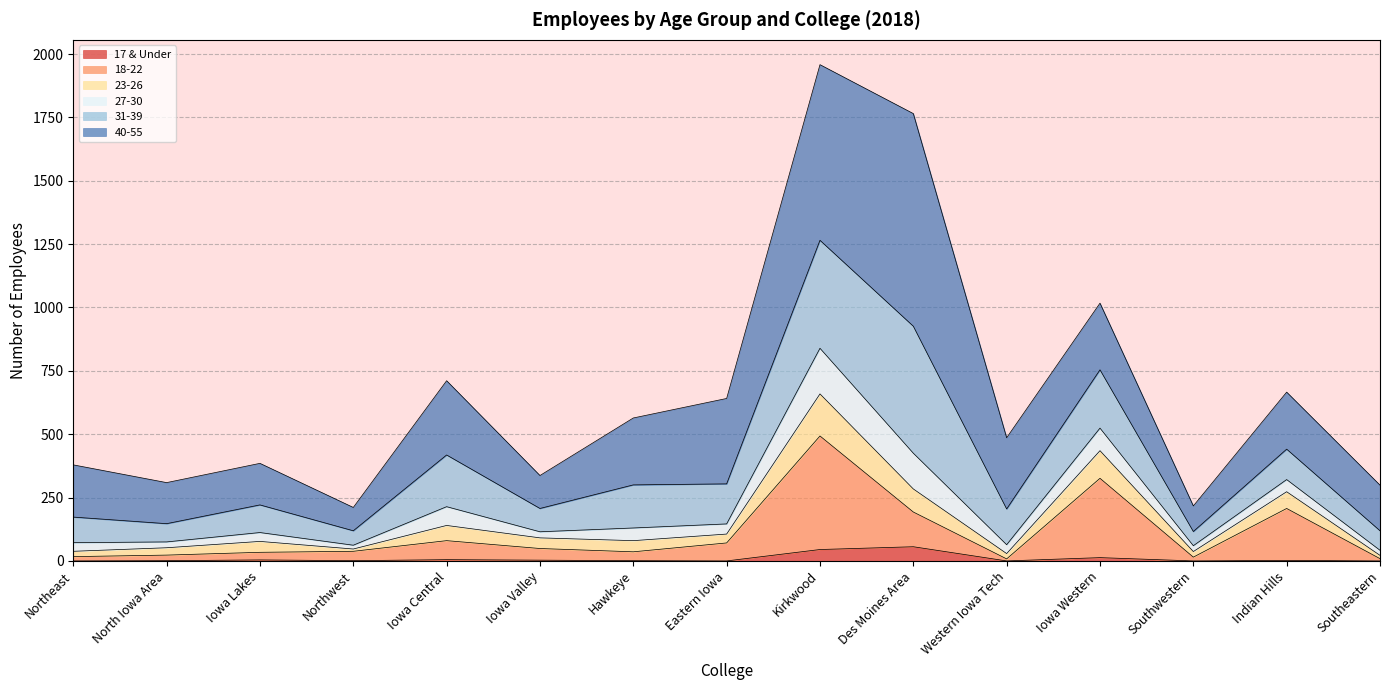

Is it true that 17 & Under equals 0 at Southeastern?

True